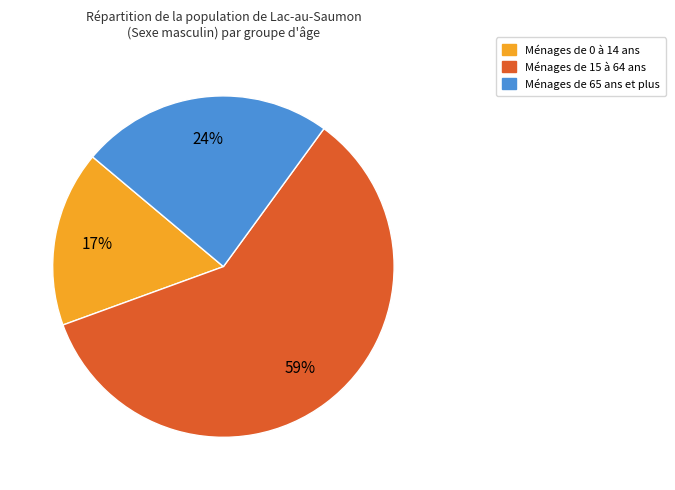

Is there a majority slice in this chart?

Yes